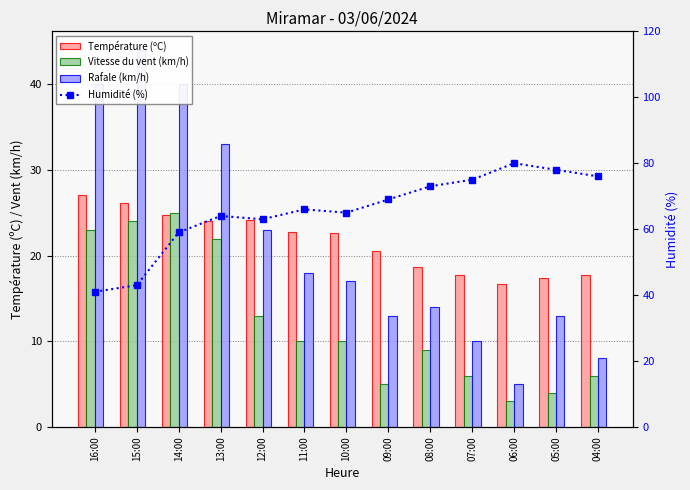

Which series has the widest spread of values?

Rafale (km/h)